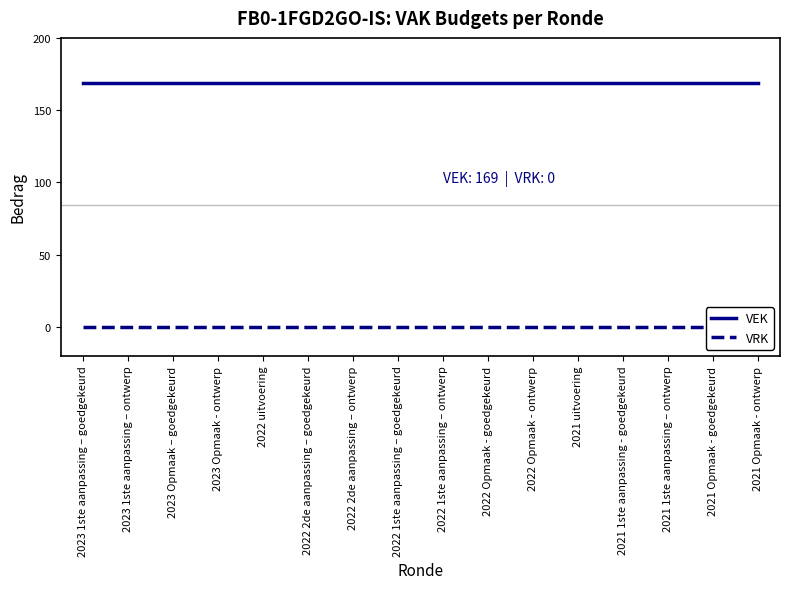

What is the value of the VEK point at the 15th from the left?

169